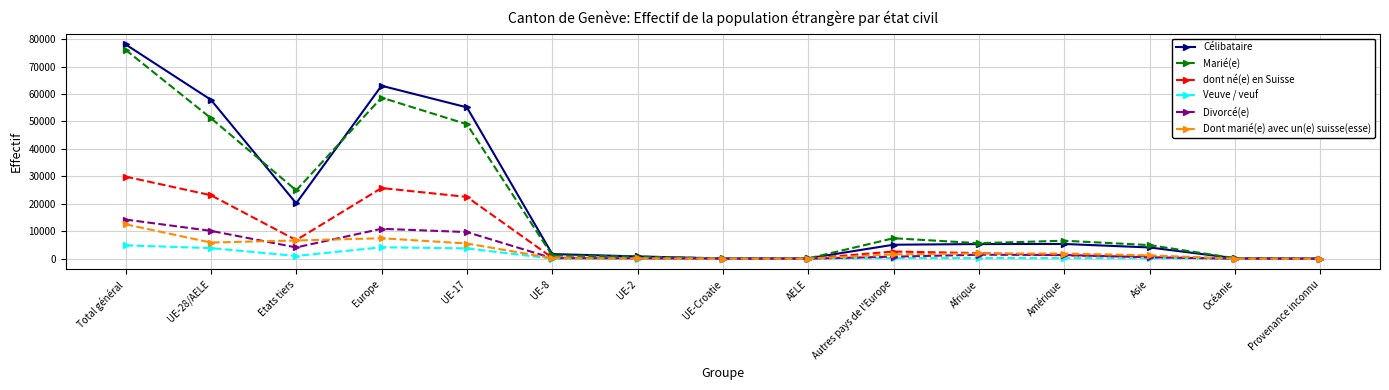

Read the Célibataire value at Etats tiers, to the nearest 50.

20150